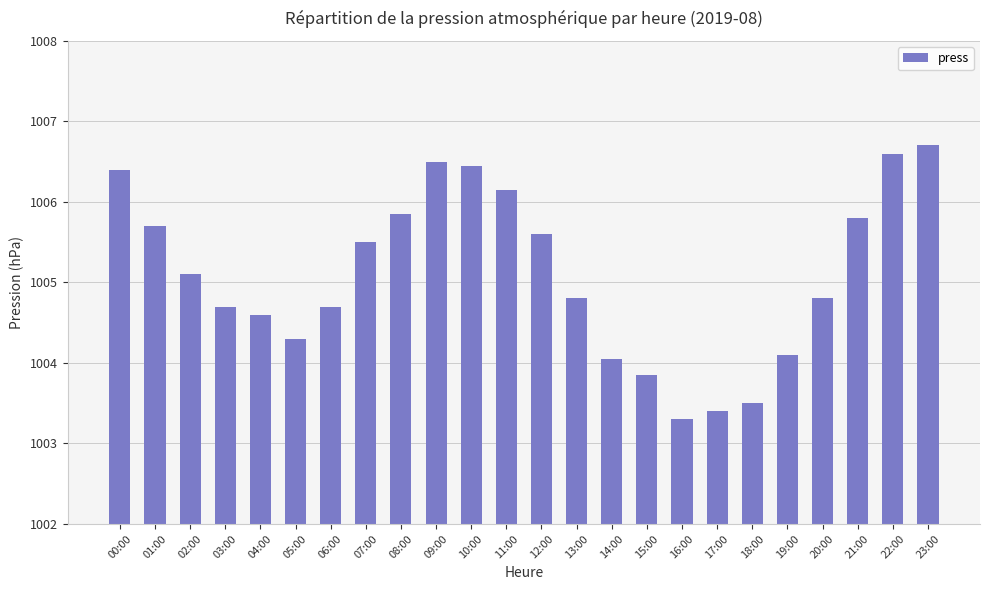

What is the label of the 21st bar from the left?

20:00